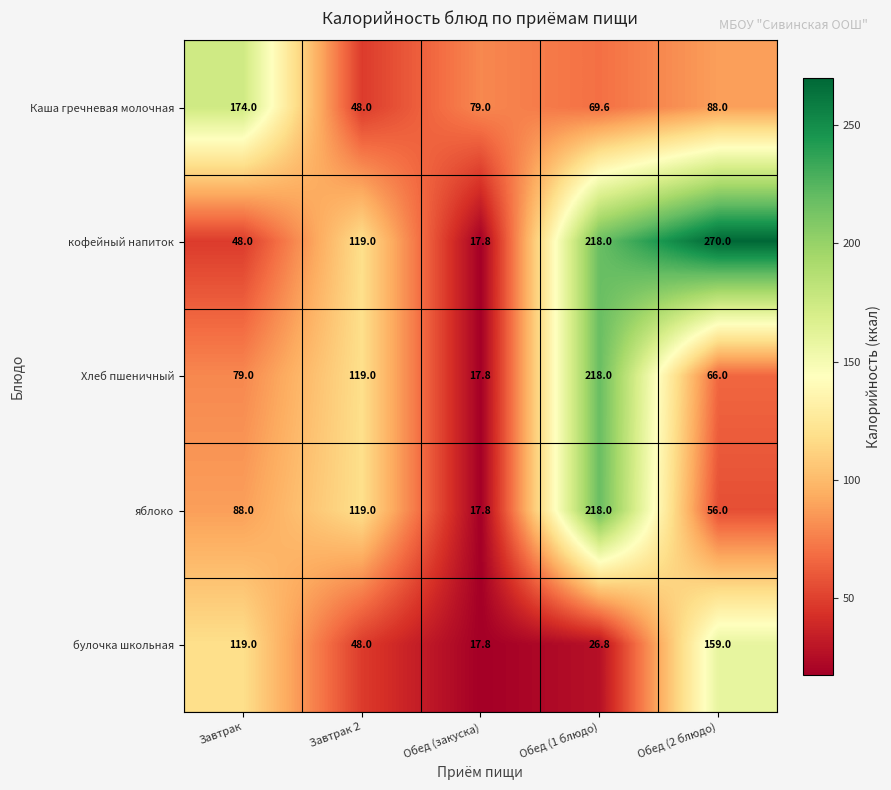

List the labels in order of кофейный напиток value, largest first.

Обед (2 блюдо), Обед (1 блюдо), Завтрак 2, Завтрак, Обед (закуска)